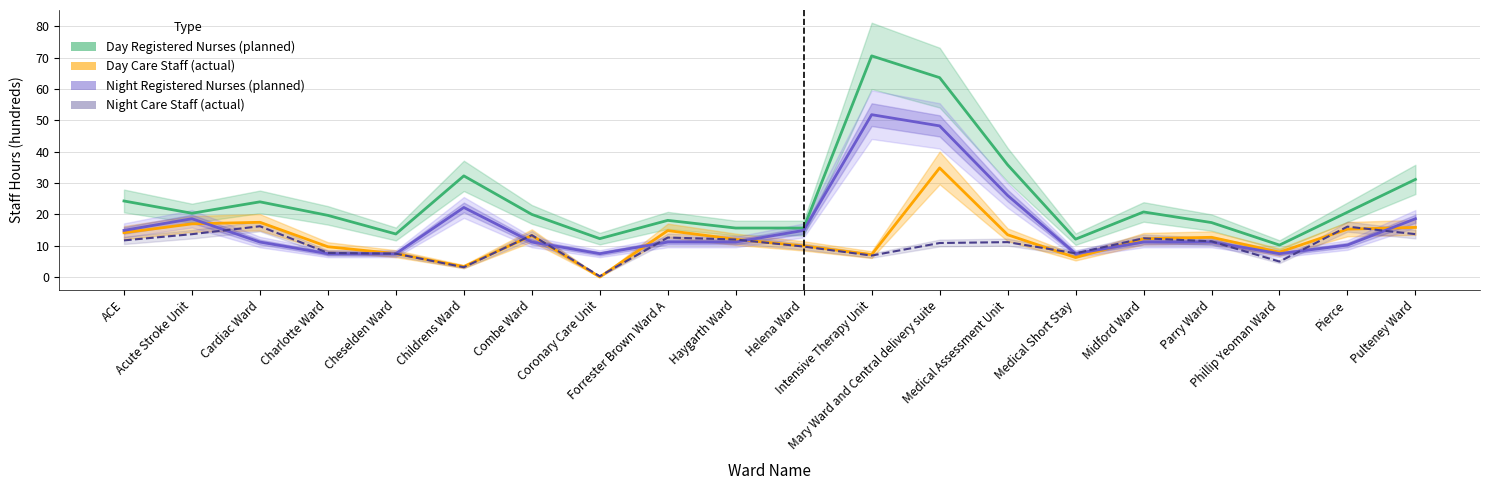

The value of Night Care Staff (actual) at ACE is 20.1. True or false?

False